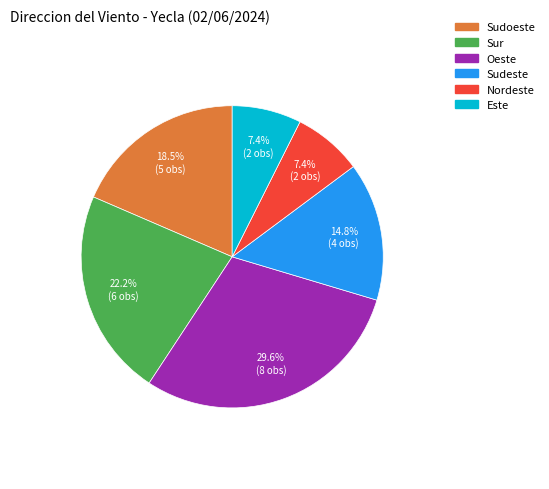

What is the ratio of the value at Oeste to the value at Sudeste?

2.0